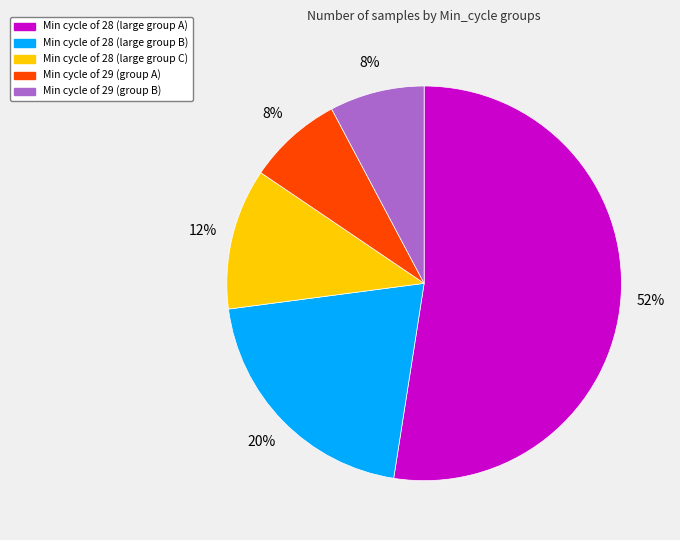

To the nearest percent, what is the average slice percentage?

20%